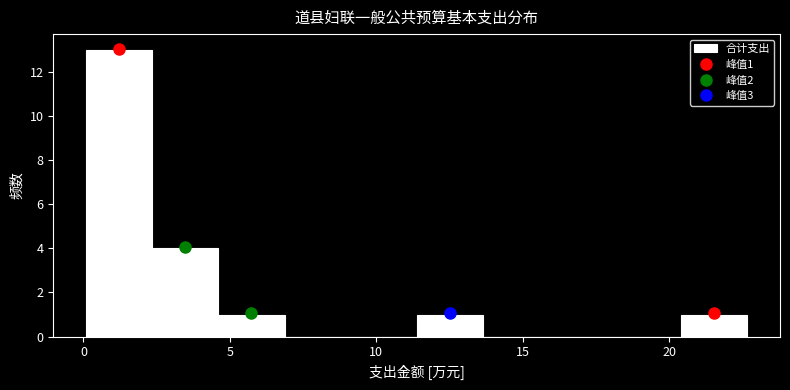

Which range on the x-axis has the tallest bar?

0.0 to 2.5